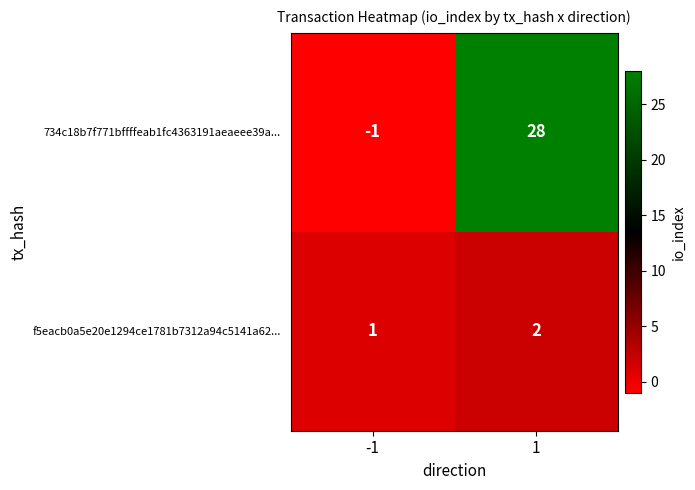

Is it true that f5eacb0a5e20e1294ce1781b7312a94c5141a62... equals 2 at 1?

True